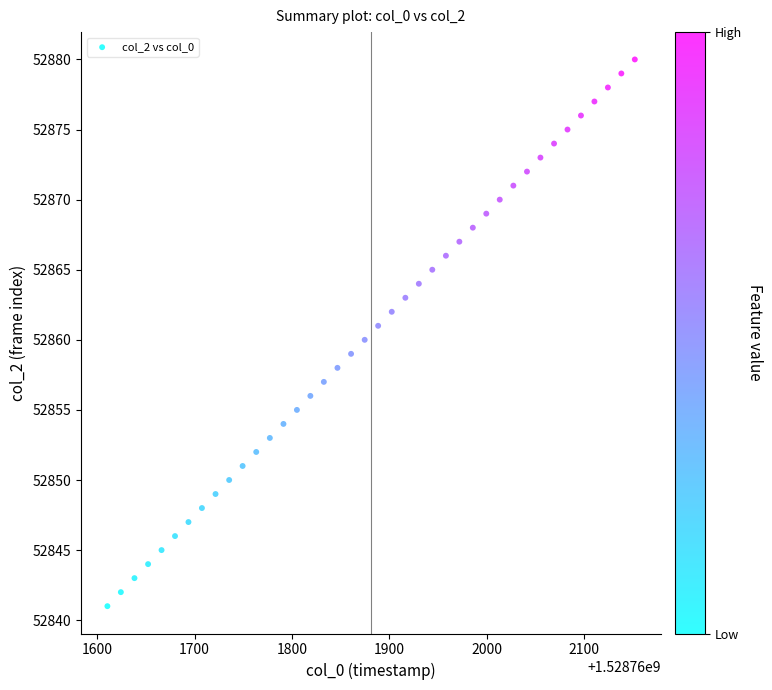

What is the range of Y values (max minus min)?

39